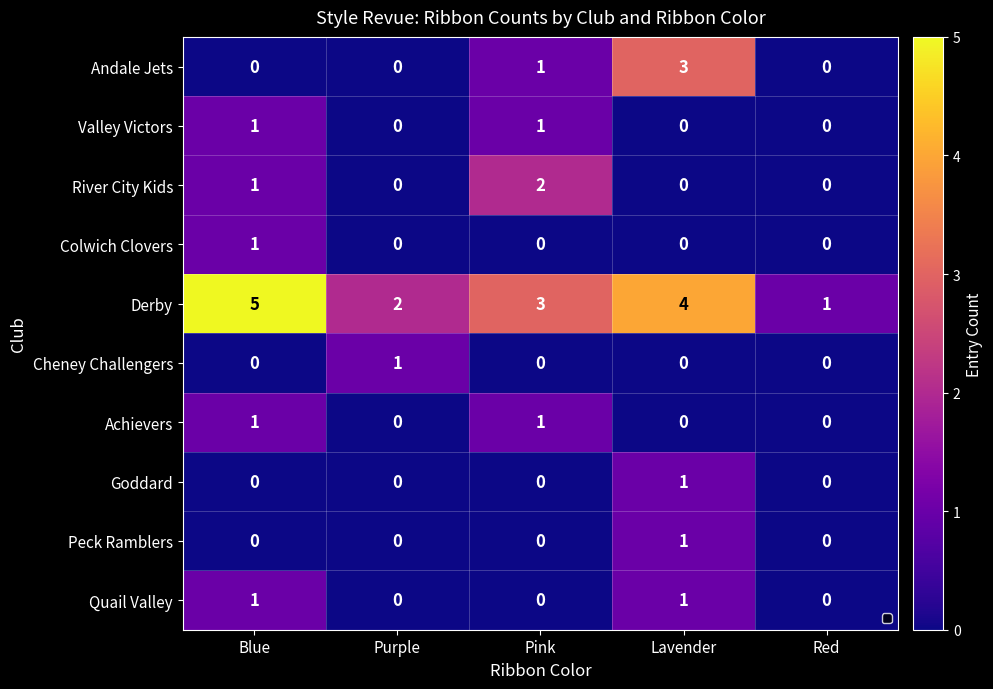

What is the maximum value shown in the chart?

5